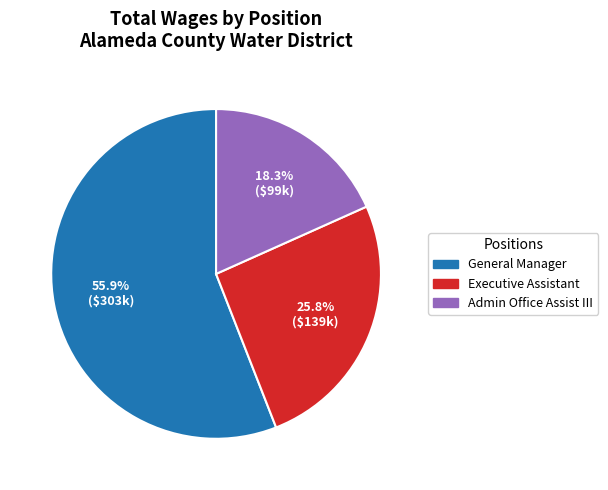

Does General Manager represent more than half of the total?

Yes